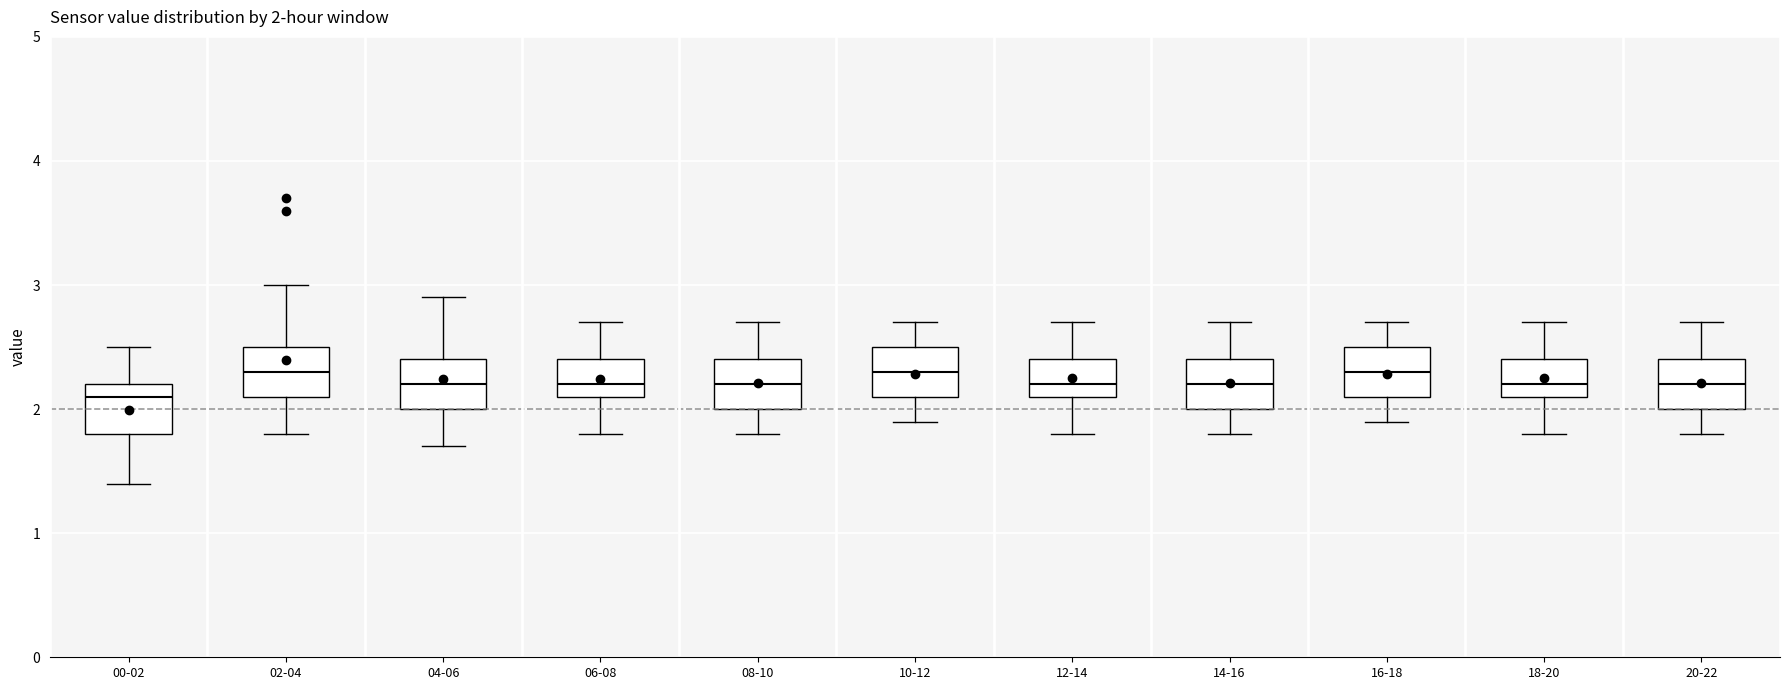

Which box has the lowest median line?

00-02